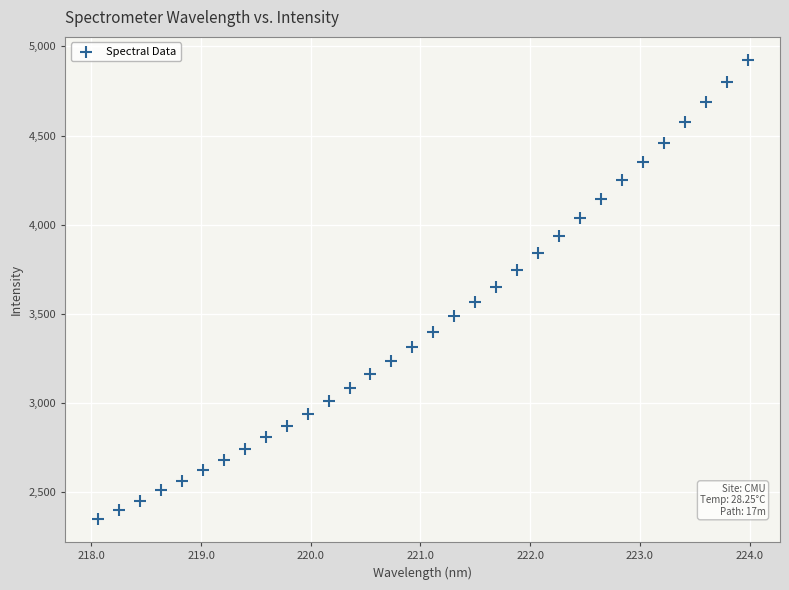

What is the range of X values (max minus min)?

5.9